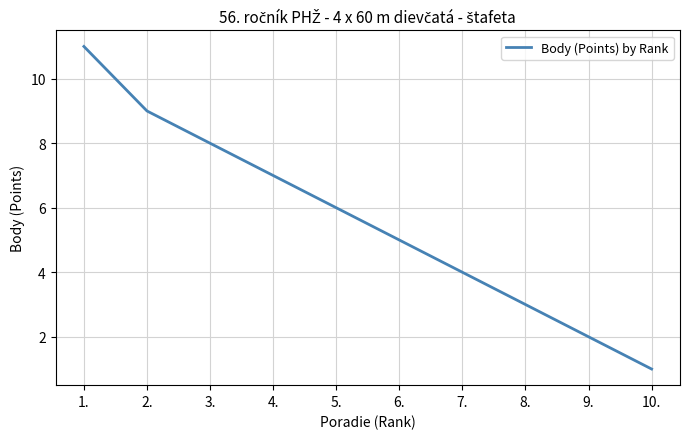

What position from the left is 6.?

6